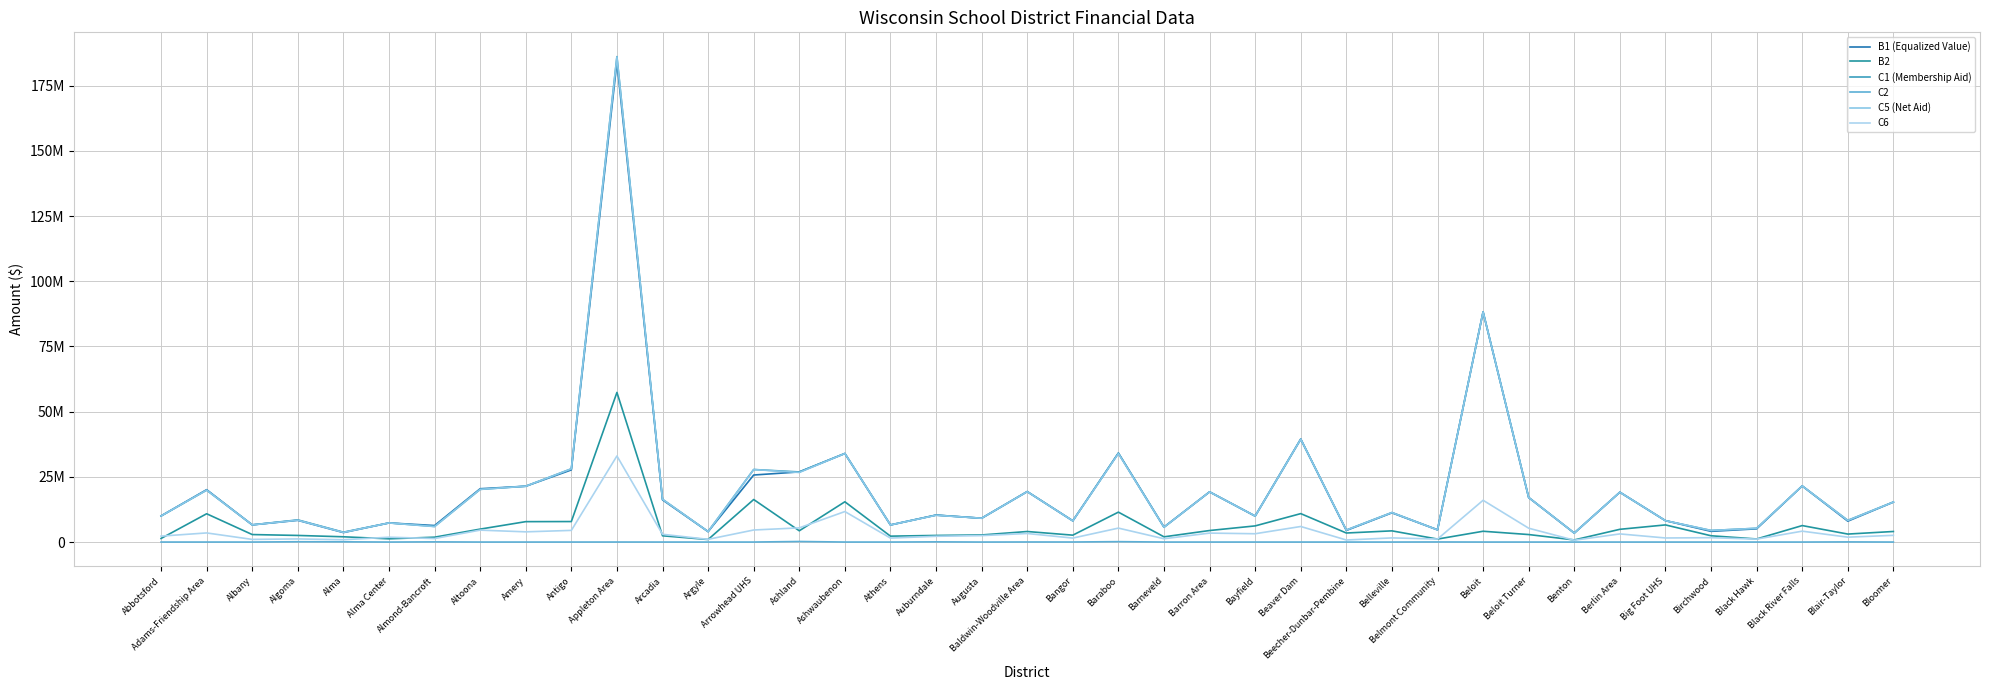

Where is C1 (Membership Aid) nearest to the value 94782418?

Beloit